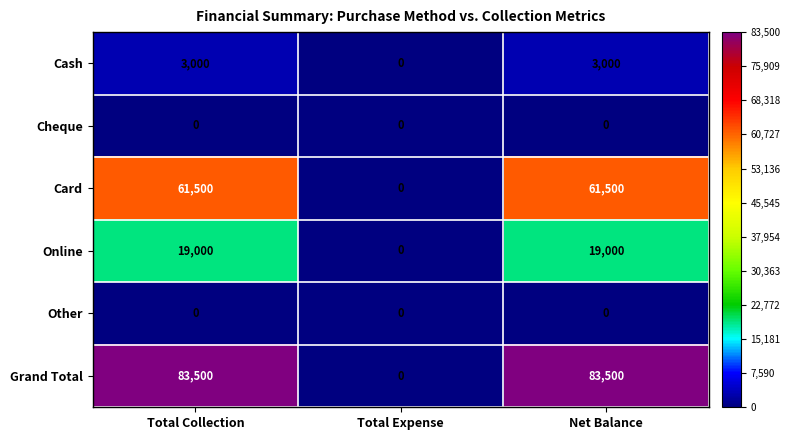

The Card series shows 61500 at Net Balance. True or false?

True